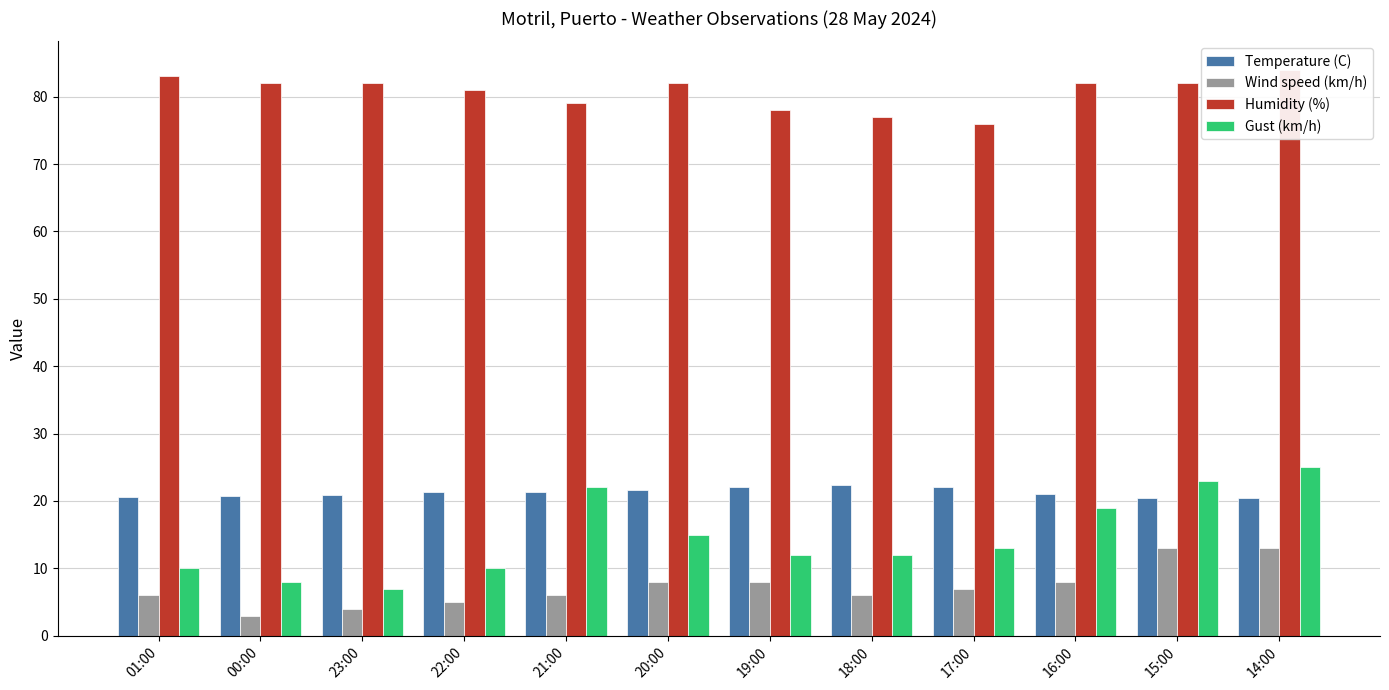

At which label does Temperature (C) reach its peak?

18:00